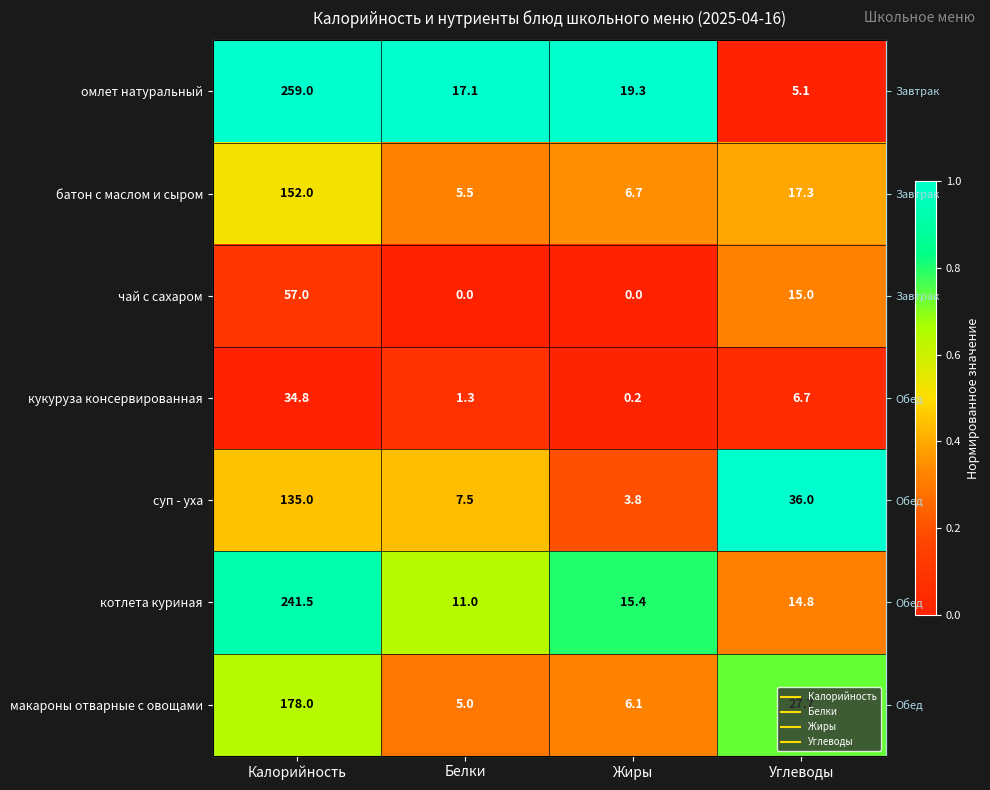

What is the total value across all series at Углеводы?

2.8